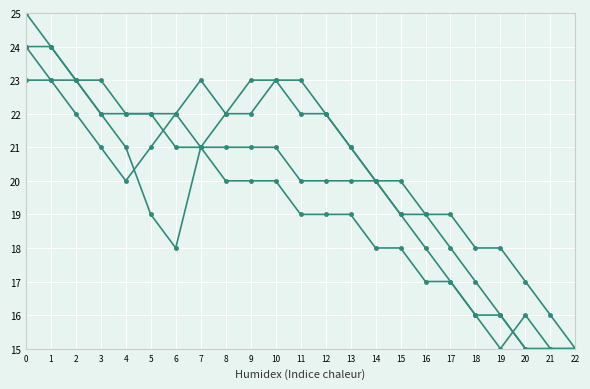

What is the total value across all series at 11?

84